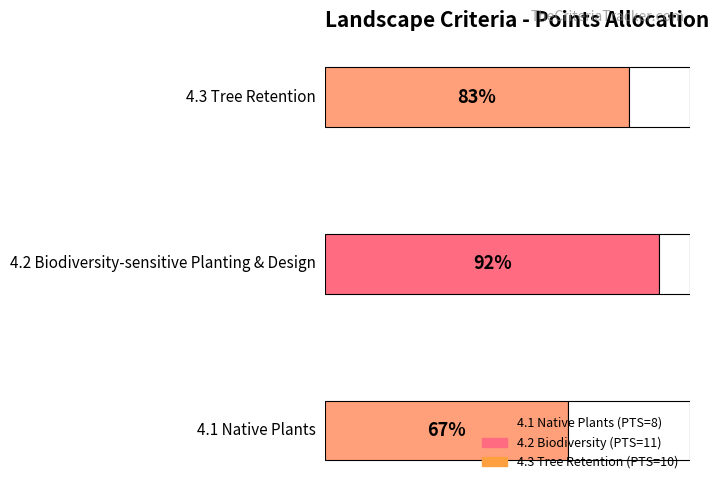

True or false: the data shows 8 at 4.2 Biodiversity-sensitive Planting & Design.

False